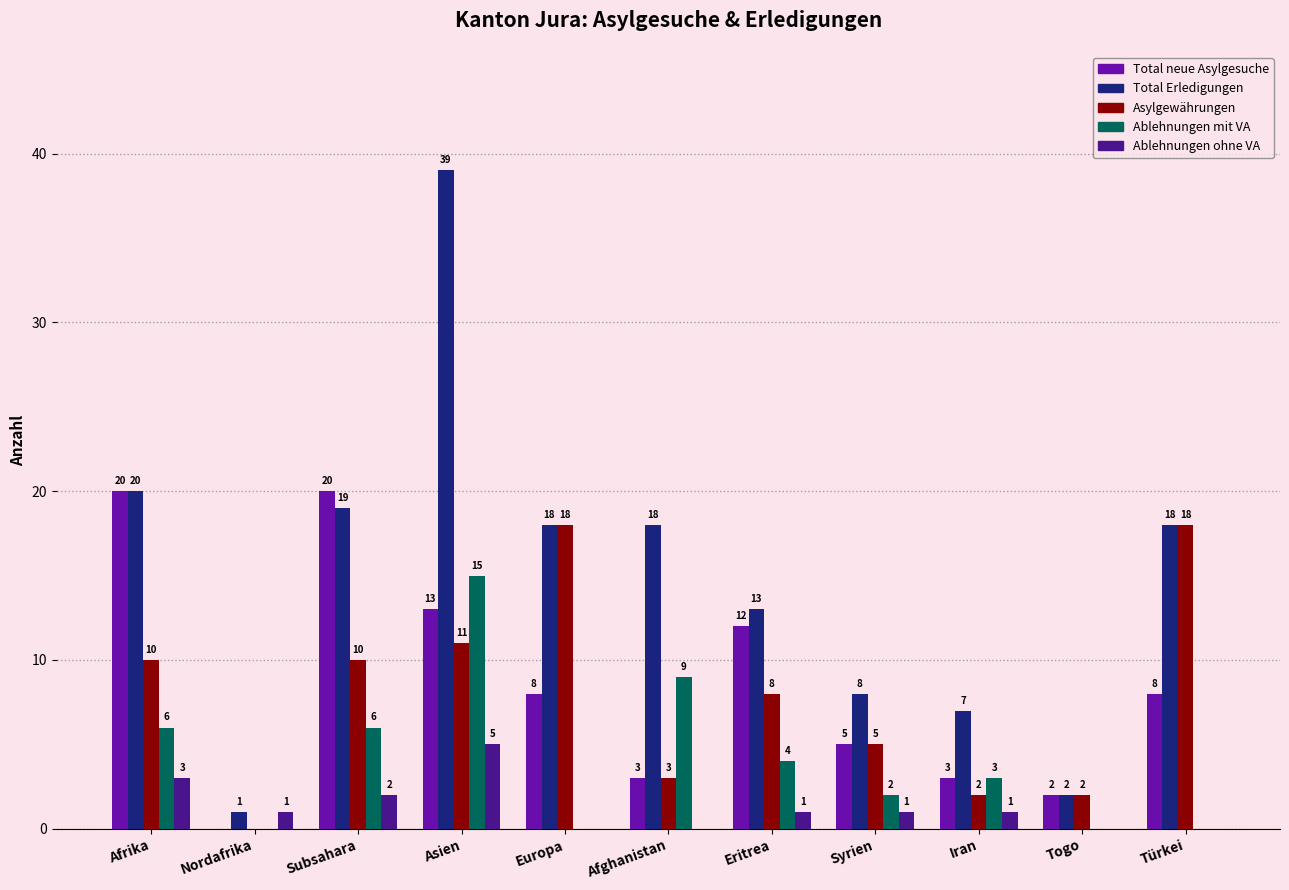

At which category is the sum across all series the highest?

Asien